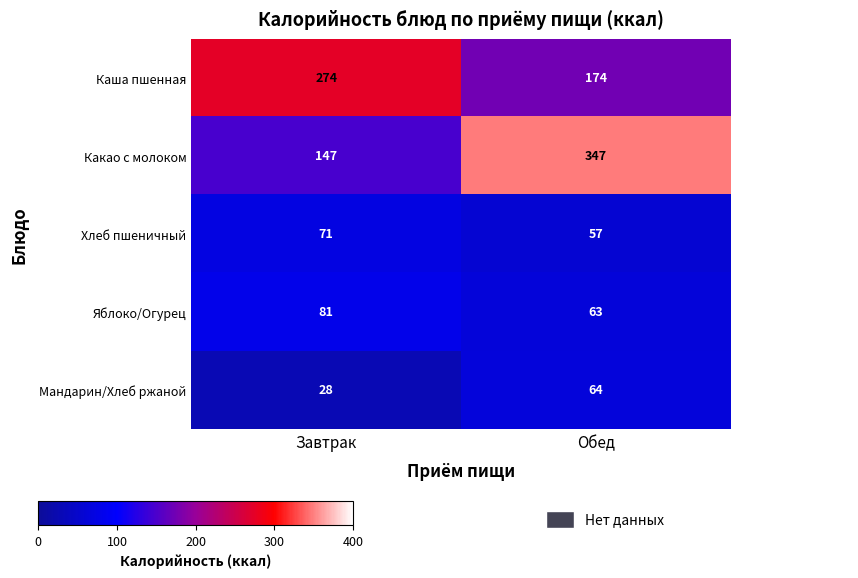

Which category has the lowest value in the Какао с молоком series?

Завтрак